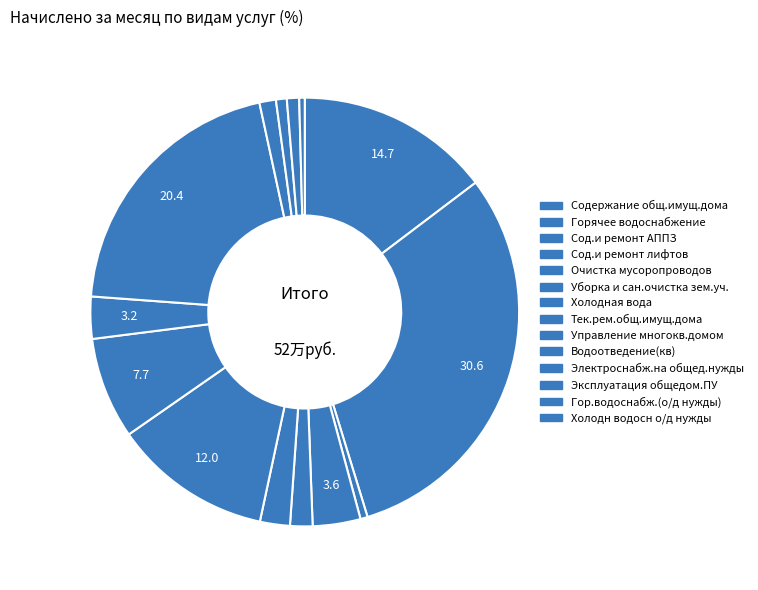

Count the number of slices in the pie.

14